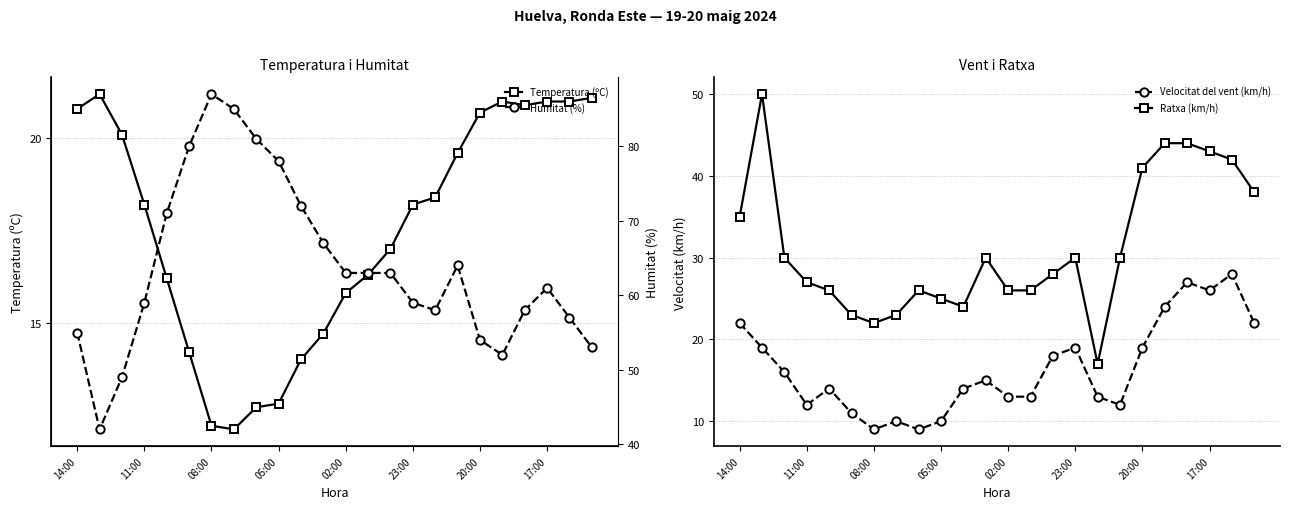

At how many categories does at least one series exceed 19?

24